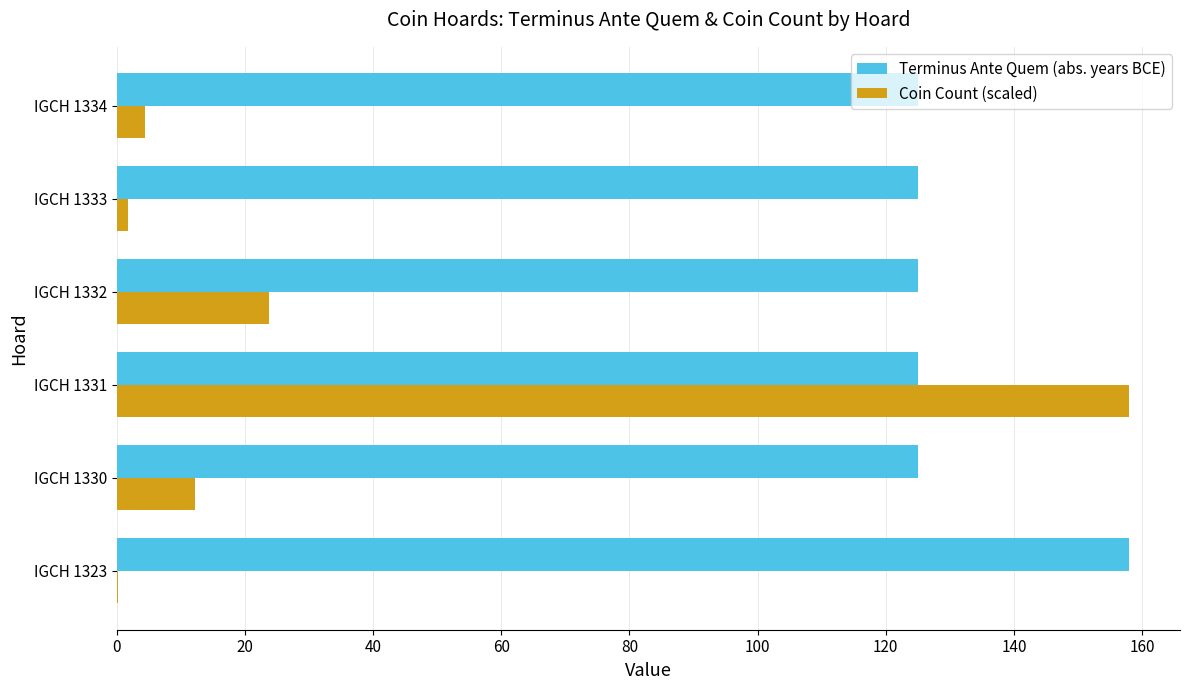

What is the highest value of the Terminus Ante Quem (abs. years BCE) series?

158.0